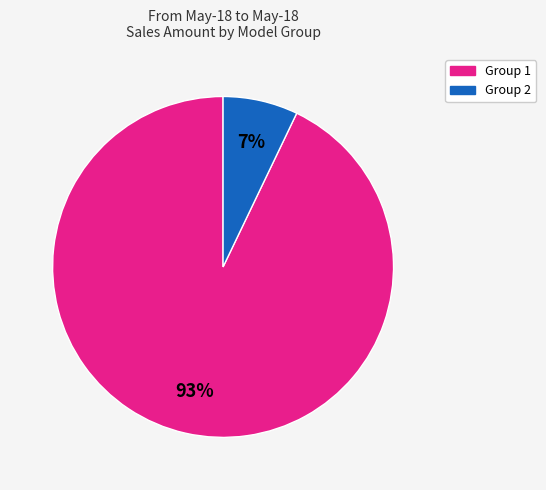

To the nearest percent, what is the difference between the largest and smallest slice percentages?

86%